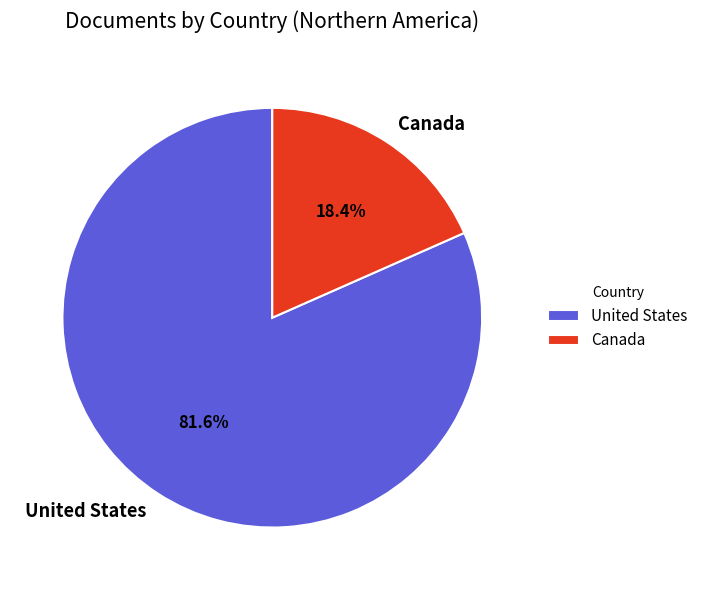

The Canada slice represents 18% of the pie. True or false?

True